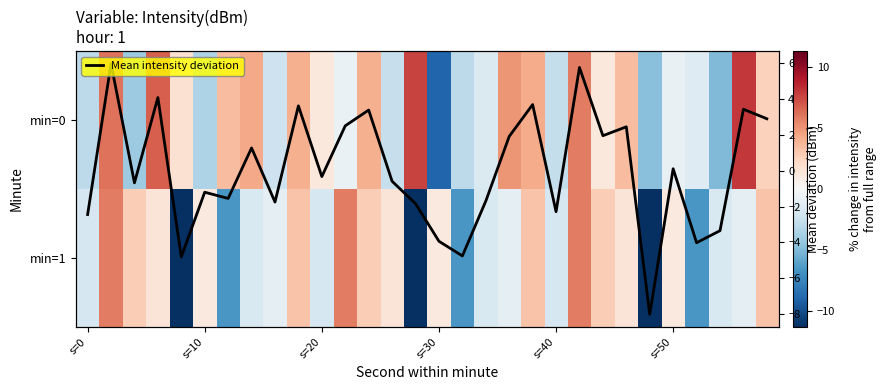

At how many categories does at least one series exceed -4?

29